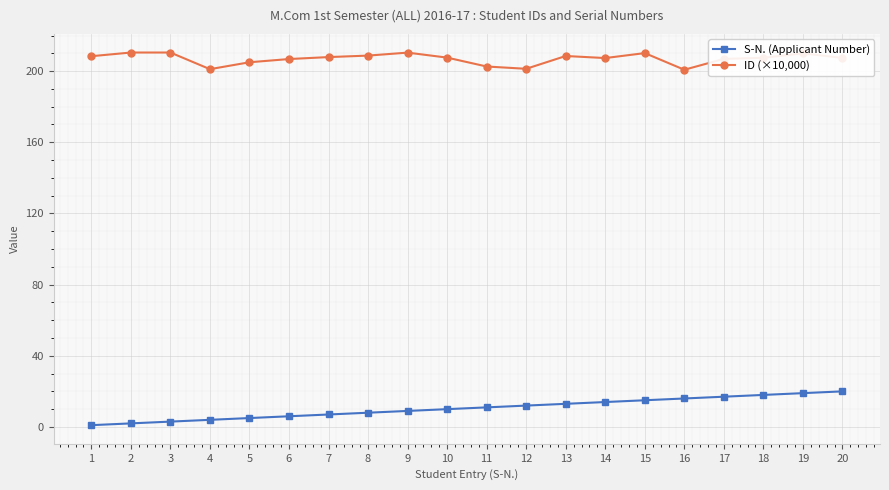

Is the value of ID (×10,000) at 20 greater than the value of S-N. (Applicant Number) at 2?

Yes